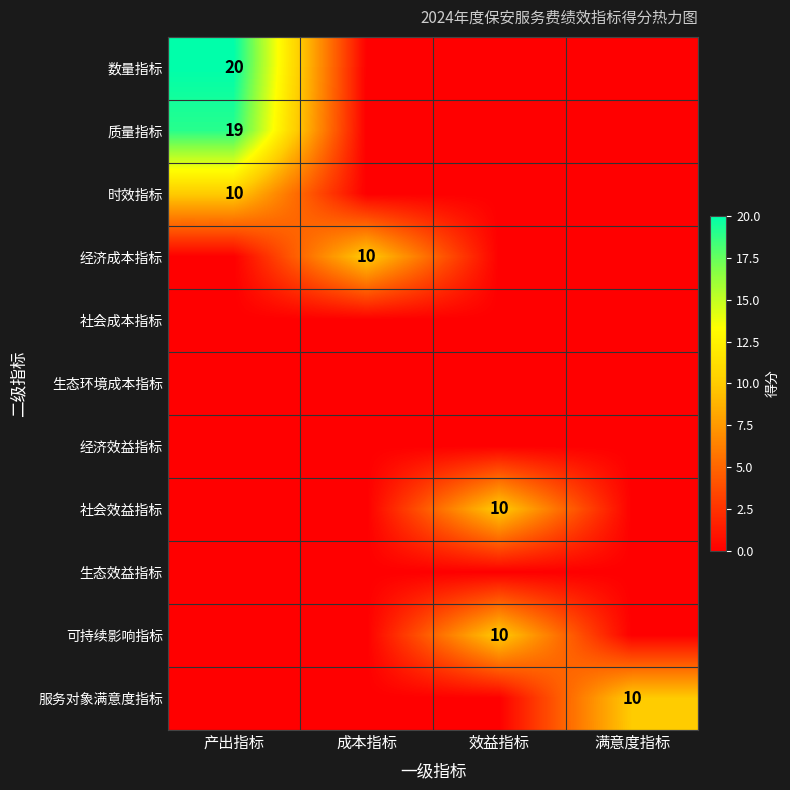

What value does the 质量指标 series have at 产出指标, to the nearest 10?

20